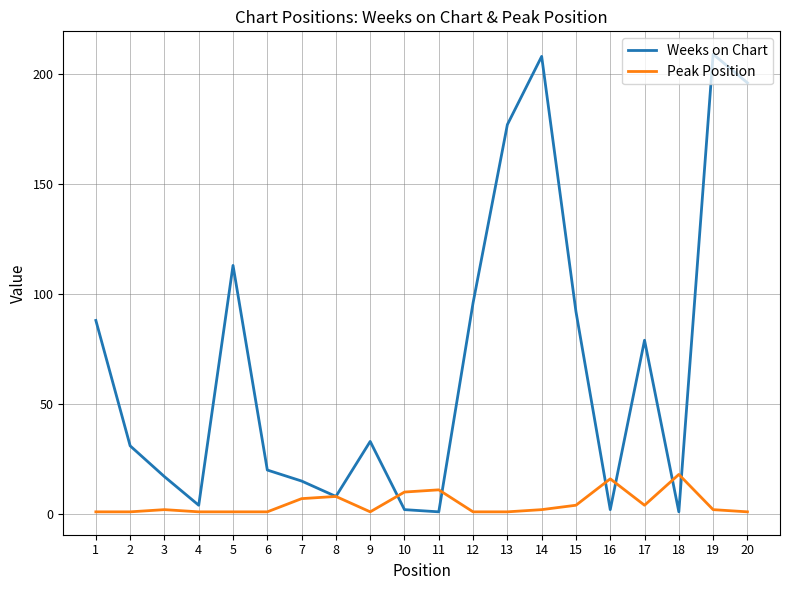

How many lines are shown in the chart?

2